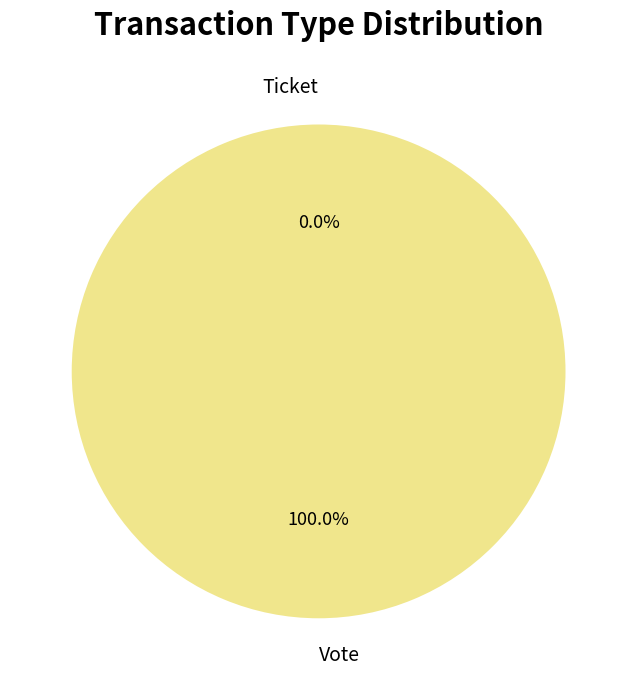

To the nearest percent, what is the combined percentage of Vote and Ticket?

100%